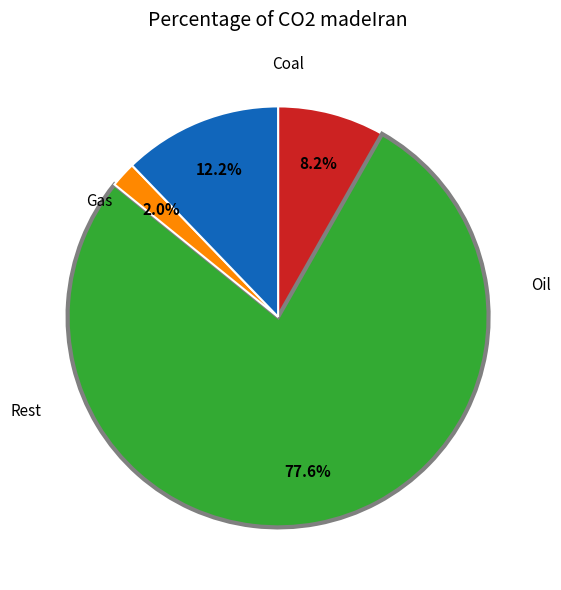

Count the number of slices in the pie.

4